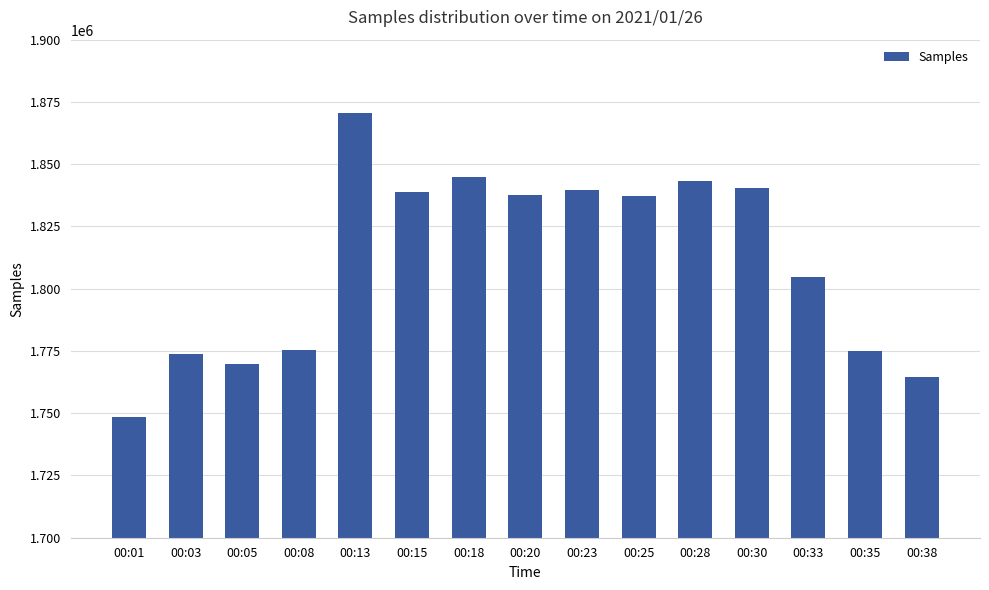

Between 00:01 and 00:03, which is larger?

00:03